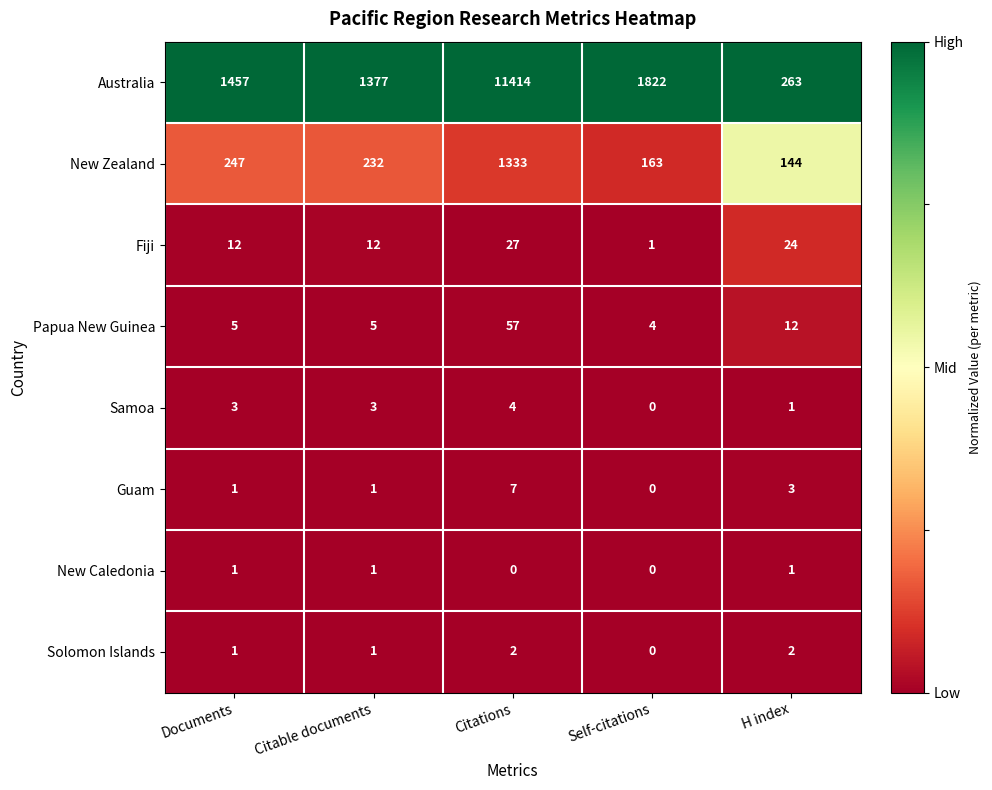

The Guam series shows 7 at Citations. True or false?

True